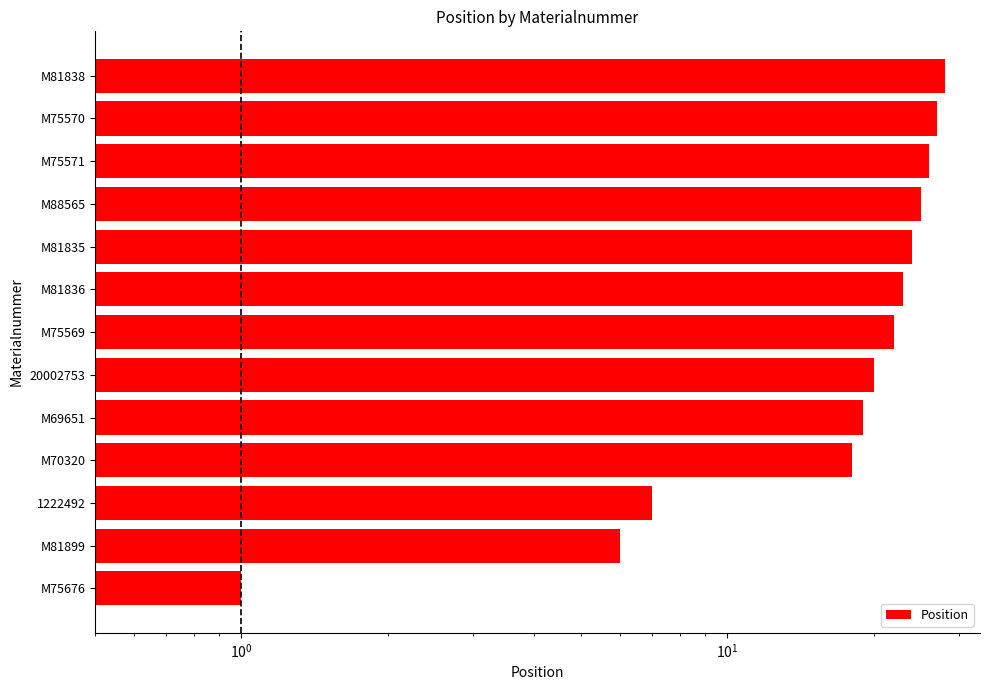

Does the chart contain stacked bars?

No